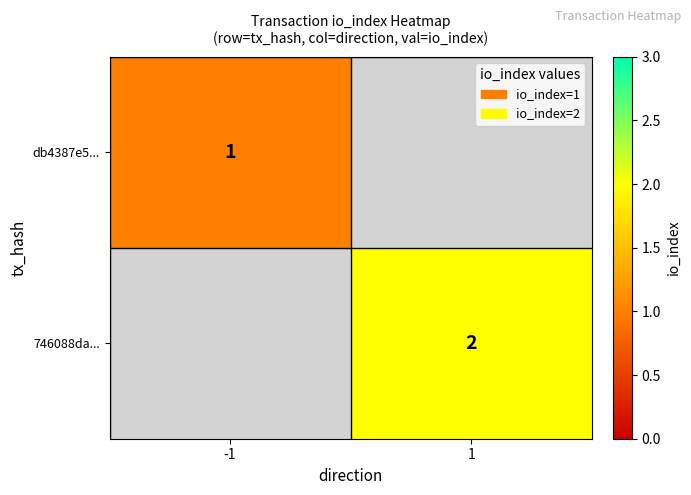

What is the maximum value shown in the chart?

2.0